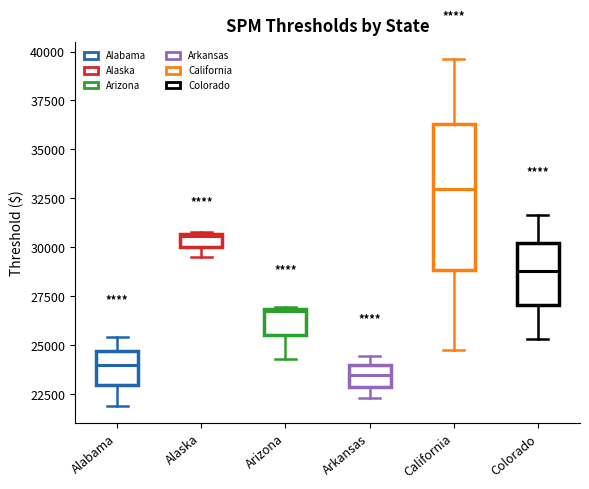

Which box has the highest median line?

California